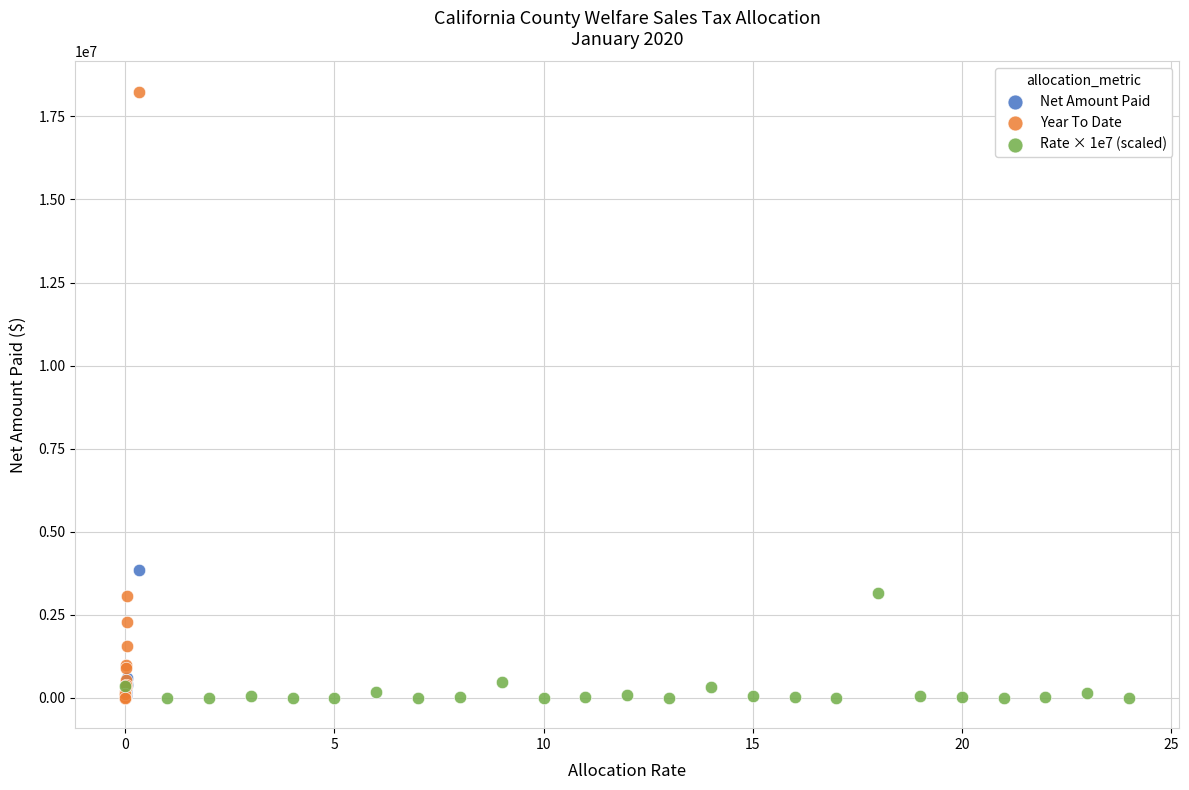

What are all the series names shown in the legend?

Net Amount Paid, Year To Date, Rate × 1e7 (scaled)